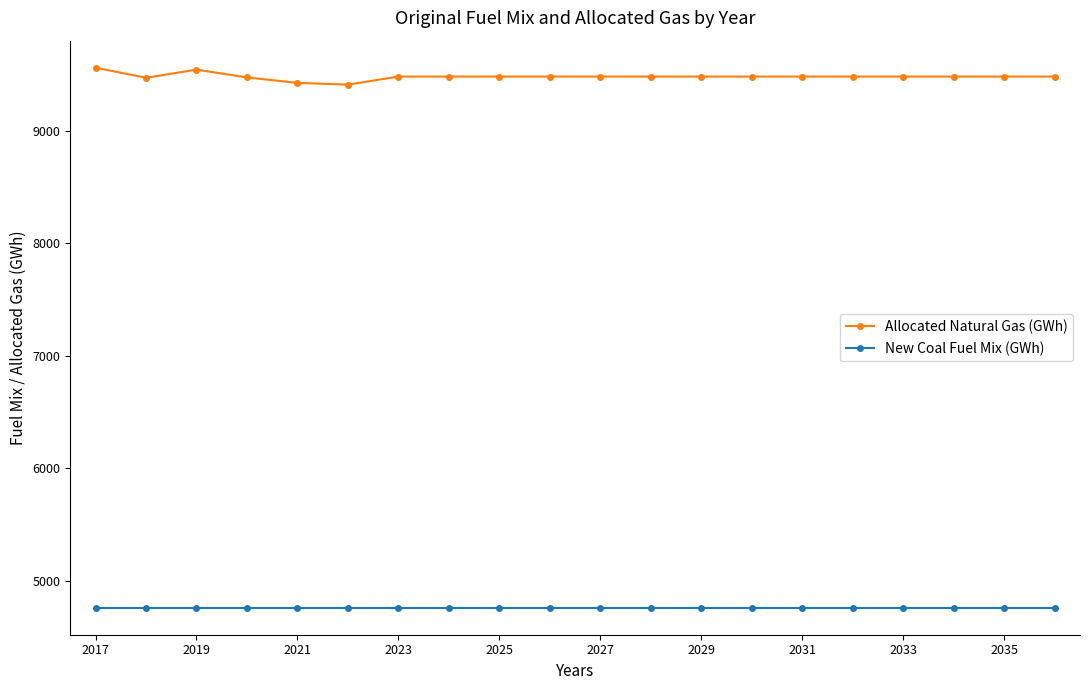

What is the difference between the maximum and second lowest values in the Allocated Natural Gas (GWh) series?

135.0